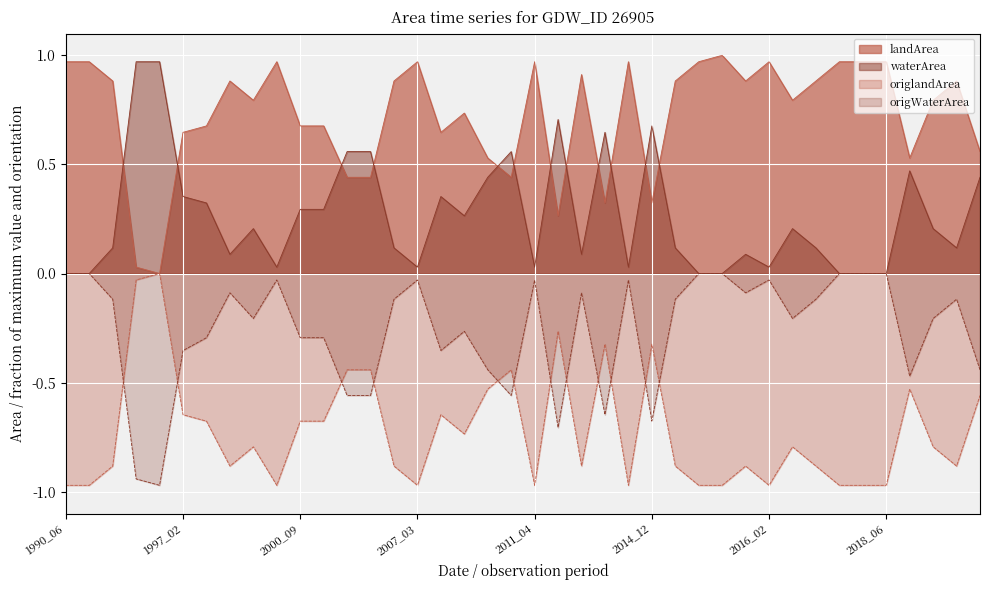

Which series changed the most between 1990_06 and 2015_07?

landArea